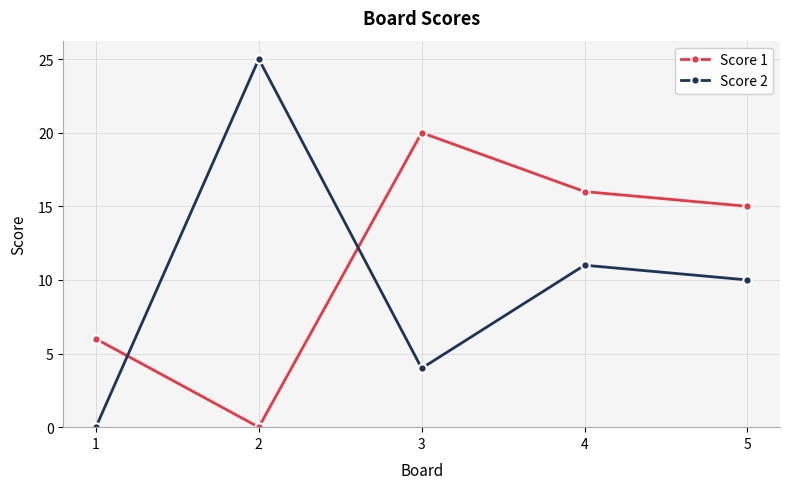

Is this an area chart (filled region under the line)?

No